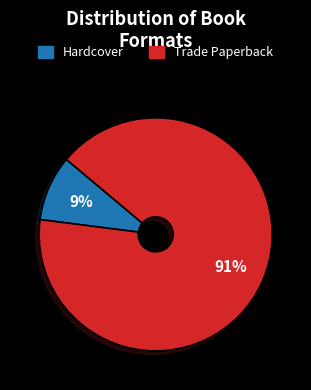

Does Trade Paperback account for over 50% of the chart?

Yes